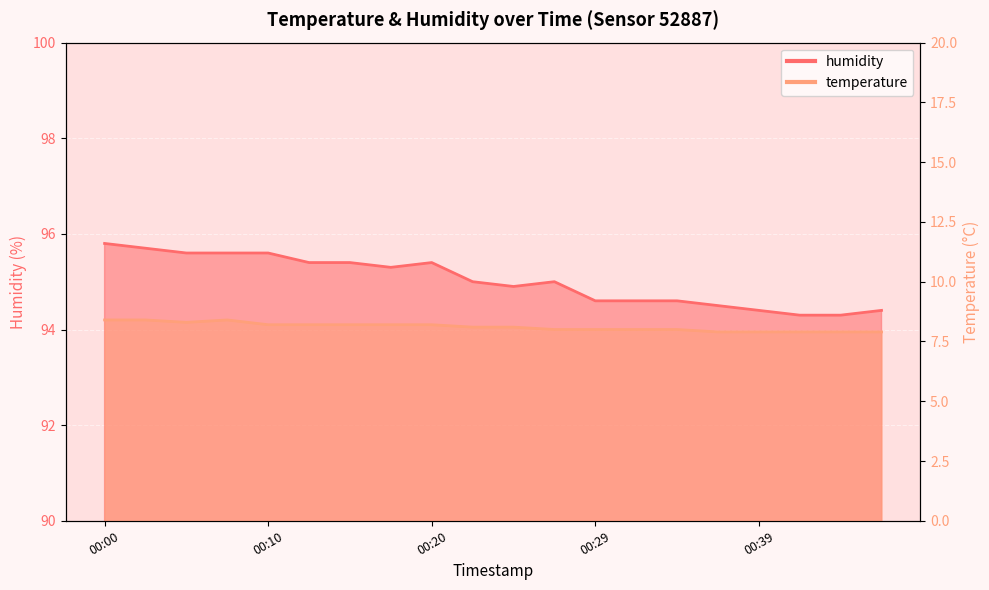

Which series has the widest spread of values?

humidity